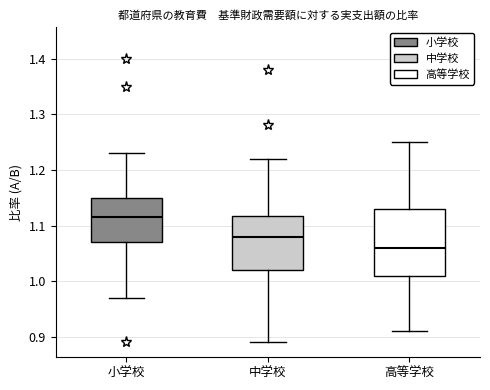

Reading left to right, transcribe this box plot: for each box, give where its median line is, the range the box spans, and where its two whiskers end, as read against the y-axis. The values are not printed on the chart, so give them approximately, as read against the axis.

小学校: median 1.12, box 1.07 to 1.15, whiskers 0.97 to 1.23
中学校: median 1.08, box 1.02 to 1.12, whiskers 0.89 to 1.22
高等学校: median 1.06, box 1.01 to 1.13, whiskers 0.91 to 1.25